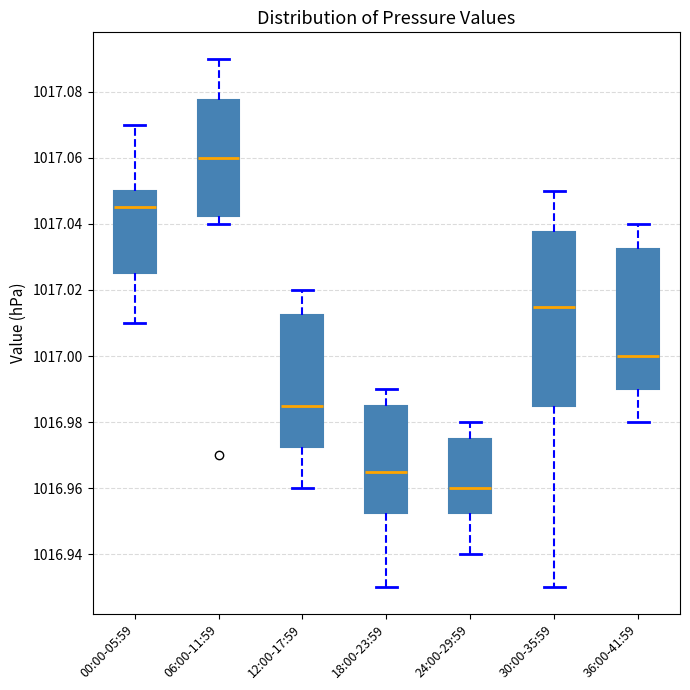

Reading left to right, read every box against the y-axis: the position of its median line, the range the box covers, and the ends of its whiskers. The values are not printed on the chart, so give them approximately, as read against the axis.

00:00-05:59: median 1017.046, box 1017.026 to 1017.050, whiskers 1017.010 to 1017.070
06:00-11:59: median 1017.060, box 1017.042 to 1017.078, whiskers 1017.040 to 1017.090
12:00-17:59: median 1016.986, box 1016.972 to 1017.012, whiskers 1016.960 to 1017.020
18:00-23:59: median 1016.966, box 1016.952 to 1016.986, whiskers 1016.930 to 1016.990
24:00-29:59: median 1016.960, box 1016.952 to 1016.976, whiskers 1016.940 to 1016.980
30:00-35:59: median 1017.016, box 1016.986 to 1017.038, whiskers 1016.930 to 1017.050
36:00-41:59: median 1017.000, box 1016.990 to 1017.032, whiskers 1016.980 to 1017.040